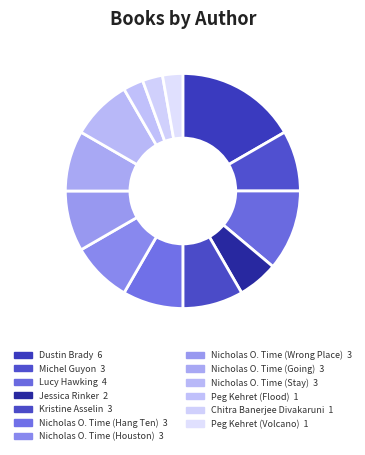

What is the total percentage of Lucy Hawking and Nicholas O. Time (Going)?

19.4%